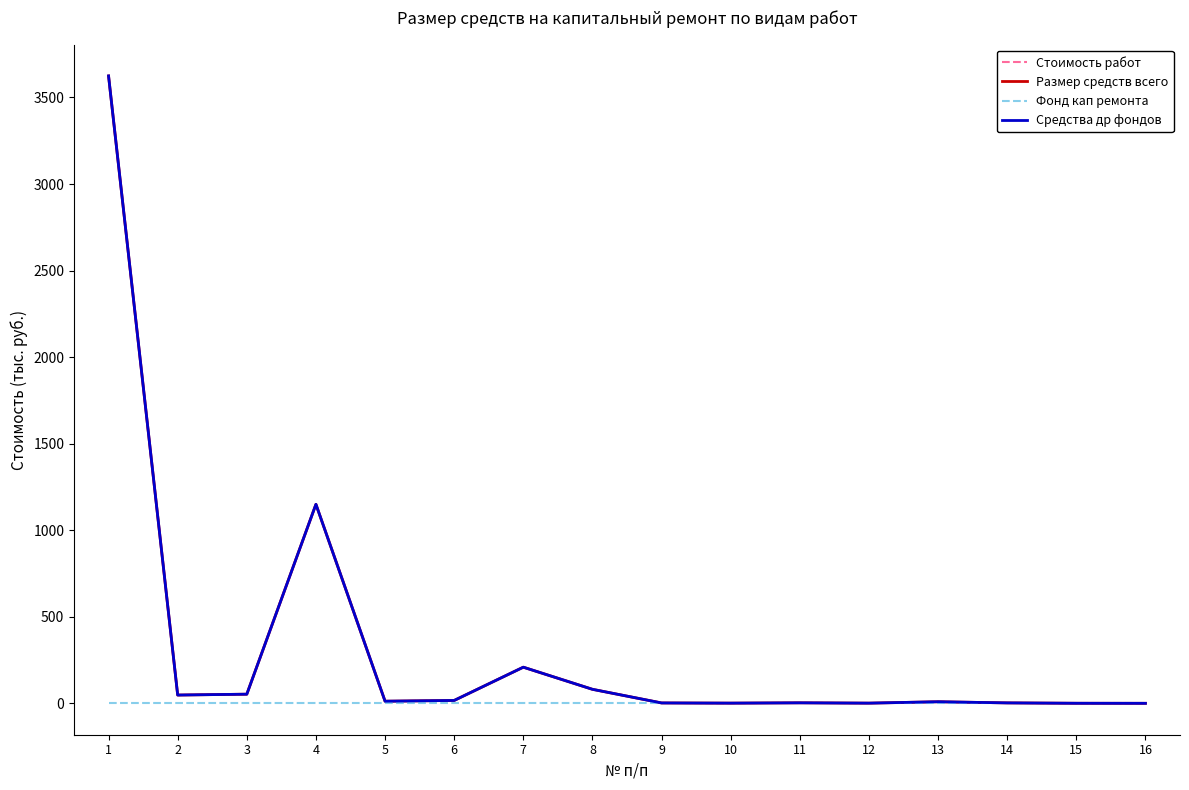

Does the chart have visible grid lines?

No